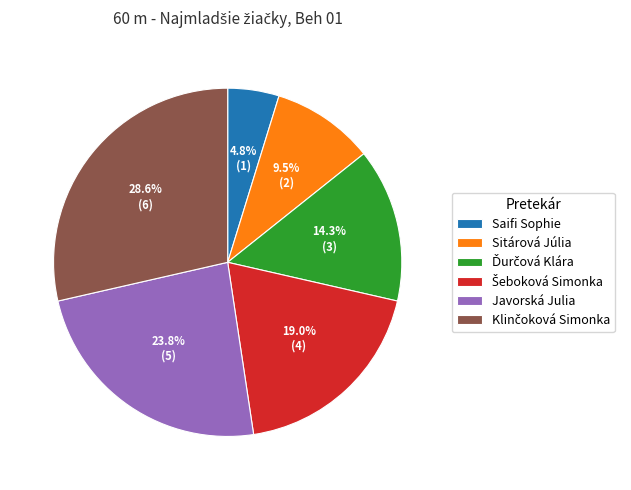

What is the smallest slice in the pie chart?

Saifi Sophie